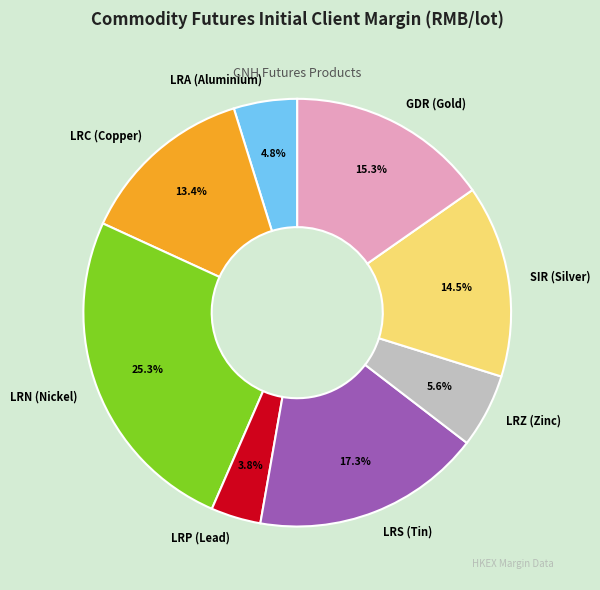

Is the sum of LRC (Copper) and LRA (Aluminium) greater than half?

No